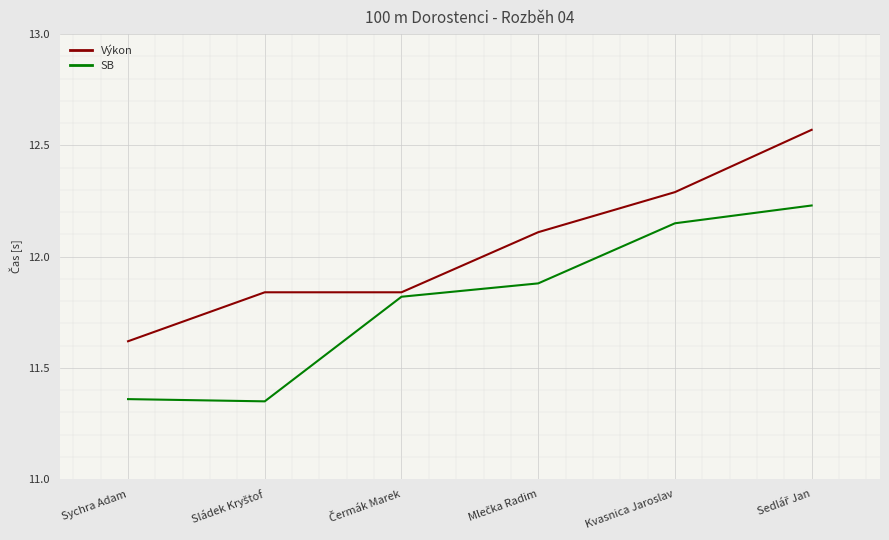

What position from the left is Kvasnica Jaroslav?

5